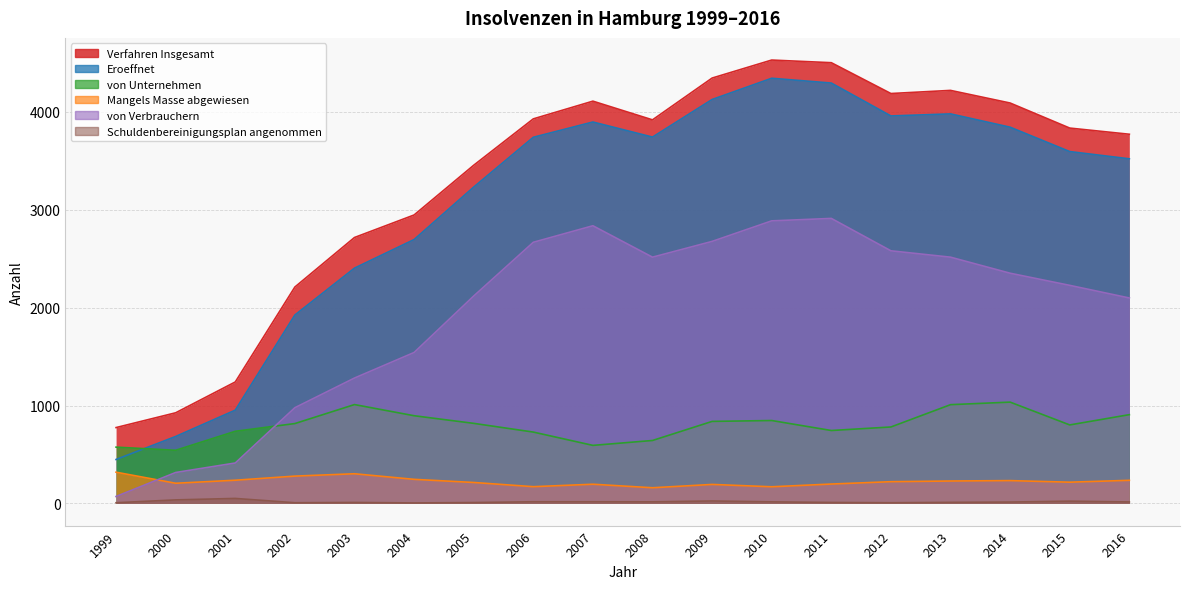

At 2004, list the series in order from largest to smallest.

Verfahren Insgesamt, Eroeffnet, von Verbrauchern, von Unternehmen, Mangels Masse abgewiesen, Schuldenbereinigungsplan angenommen